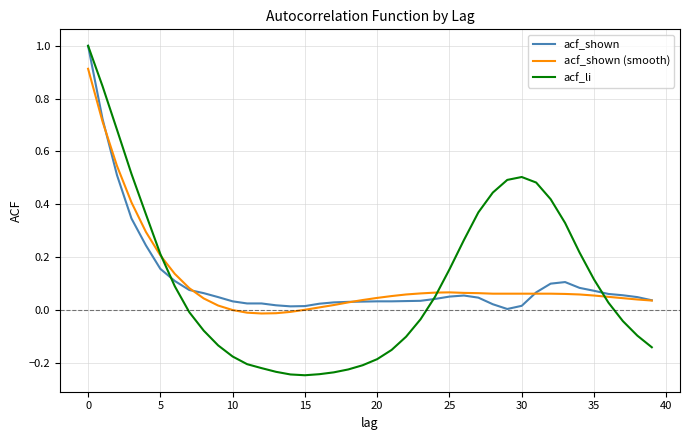

What is the maximum value for acf_shown?

1.0